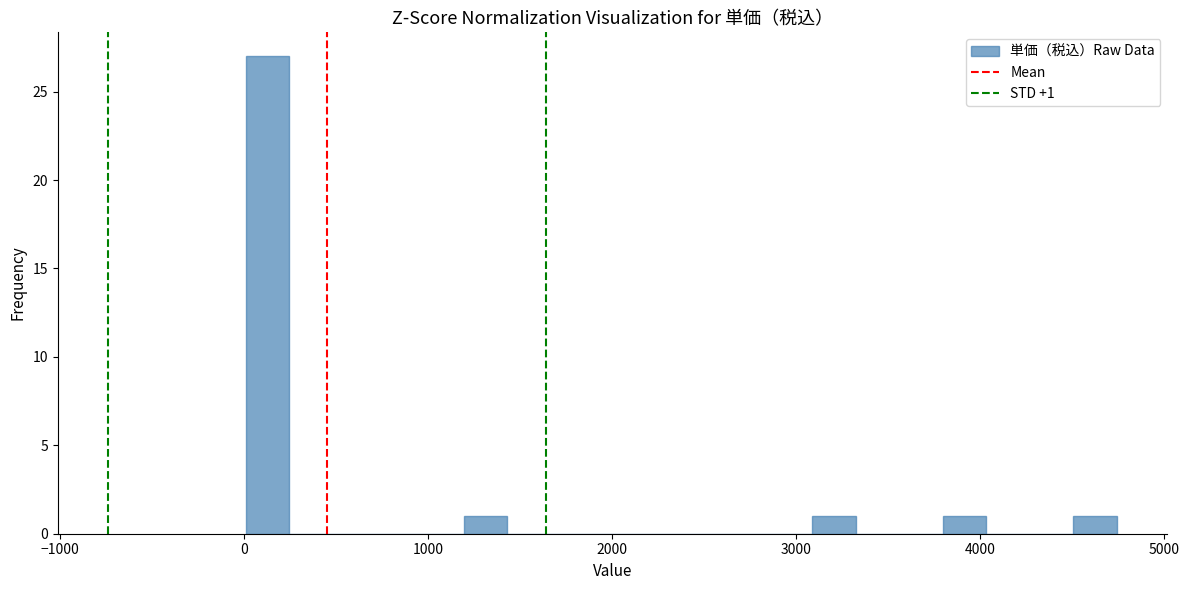

Around what value on the x-axis is the tallest bar? Give the approximate position of its centre, as read against the axis.

100